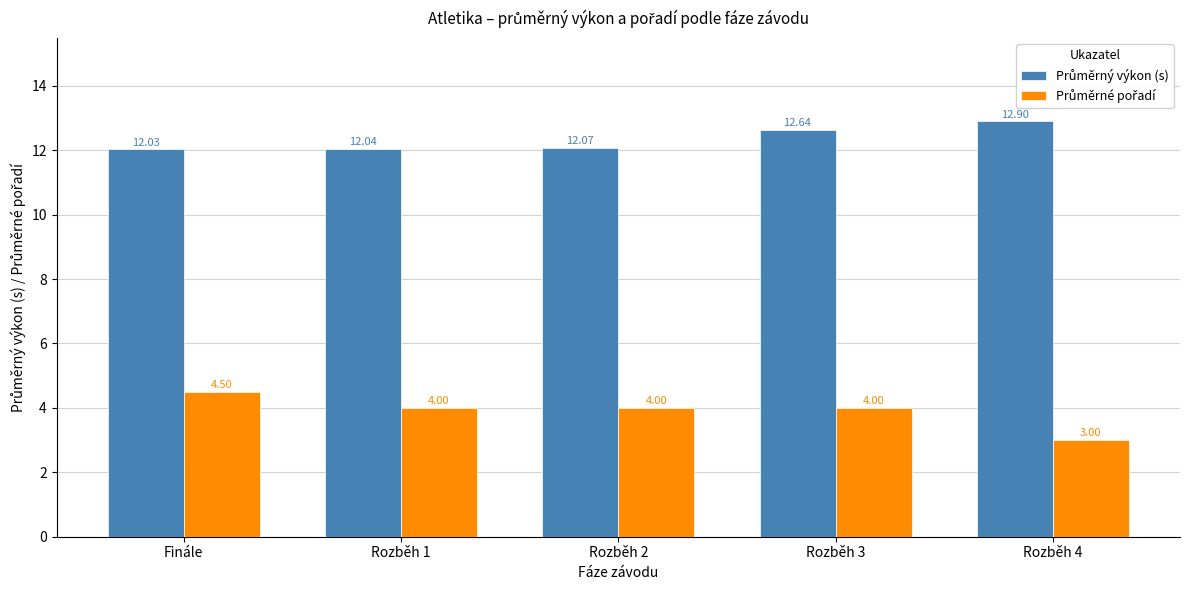

At which category is the sum across all series the highest?

Rozběh 3